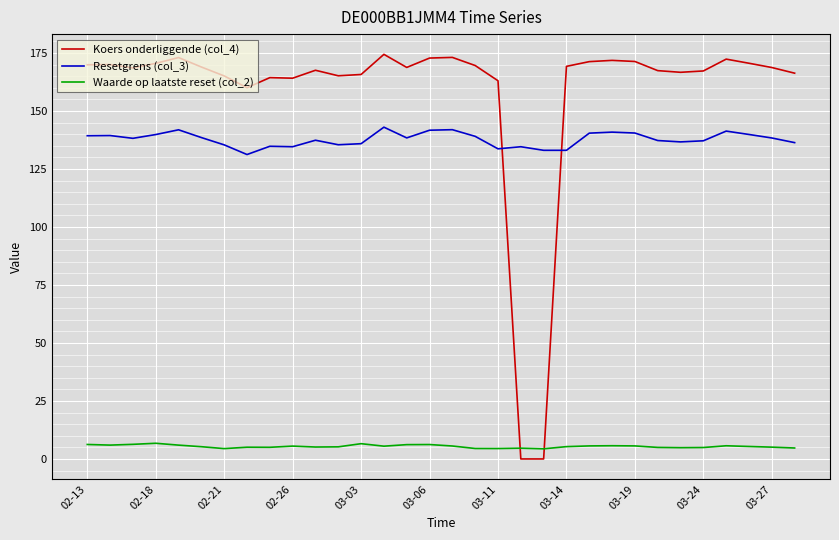

How many lines are shown in the chart?

3